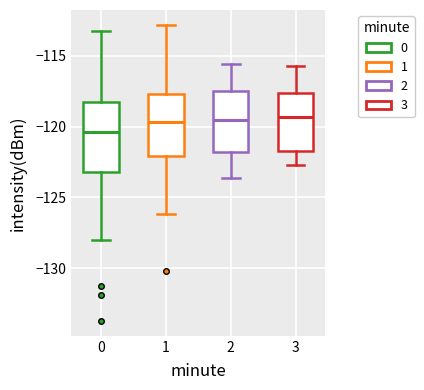

Reading left to right, transcribe this box plot: for each box, give where its median line is, the range the box spans, and where its two whiskers end, as read against the y-axis. The values are not printed on the chart, so give them approximately, as read against the axis.

0: median -120.5, box -123.0 to -118.5, whiskers -128.0 to -113.0
1: median -119.5, box -122.0 to -117.5, whiskers -126.0 to -113.0
2: median -119.5, box -122.0 to -117.5, whiskers -123.5 to -115.5
3: median -119.5, box -121.5 to -117.5, whiskers -122.5 to -115.5